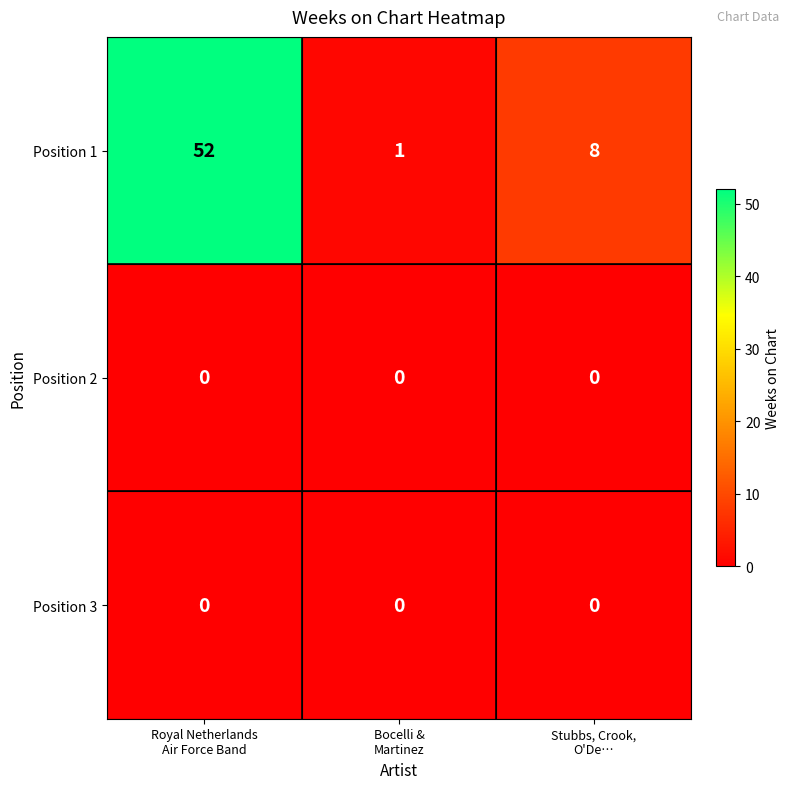

Count the Position 1 values in the range 1 to 52.

3